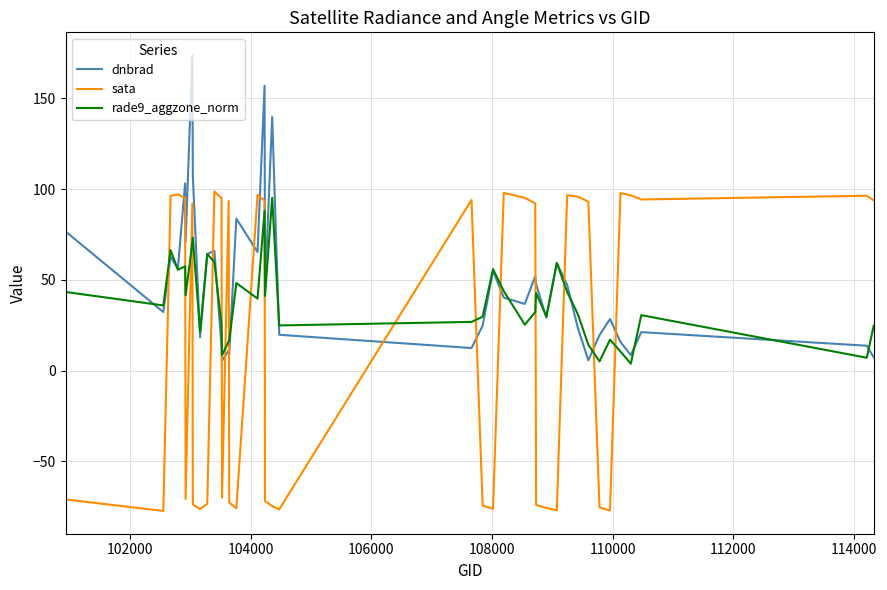

What is the maximum value shown in the chart?

173.8